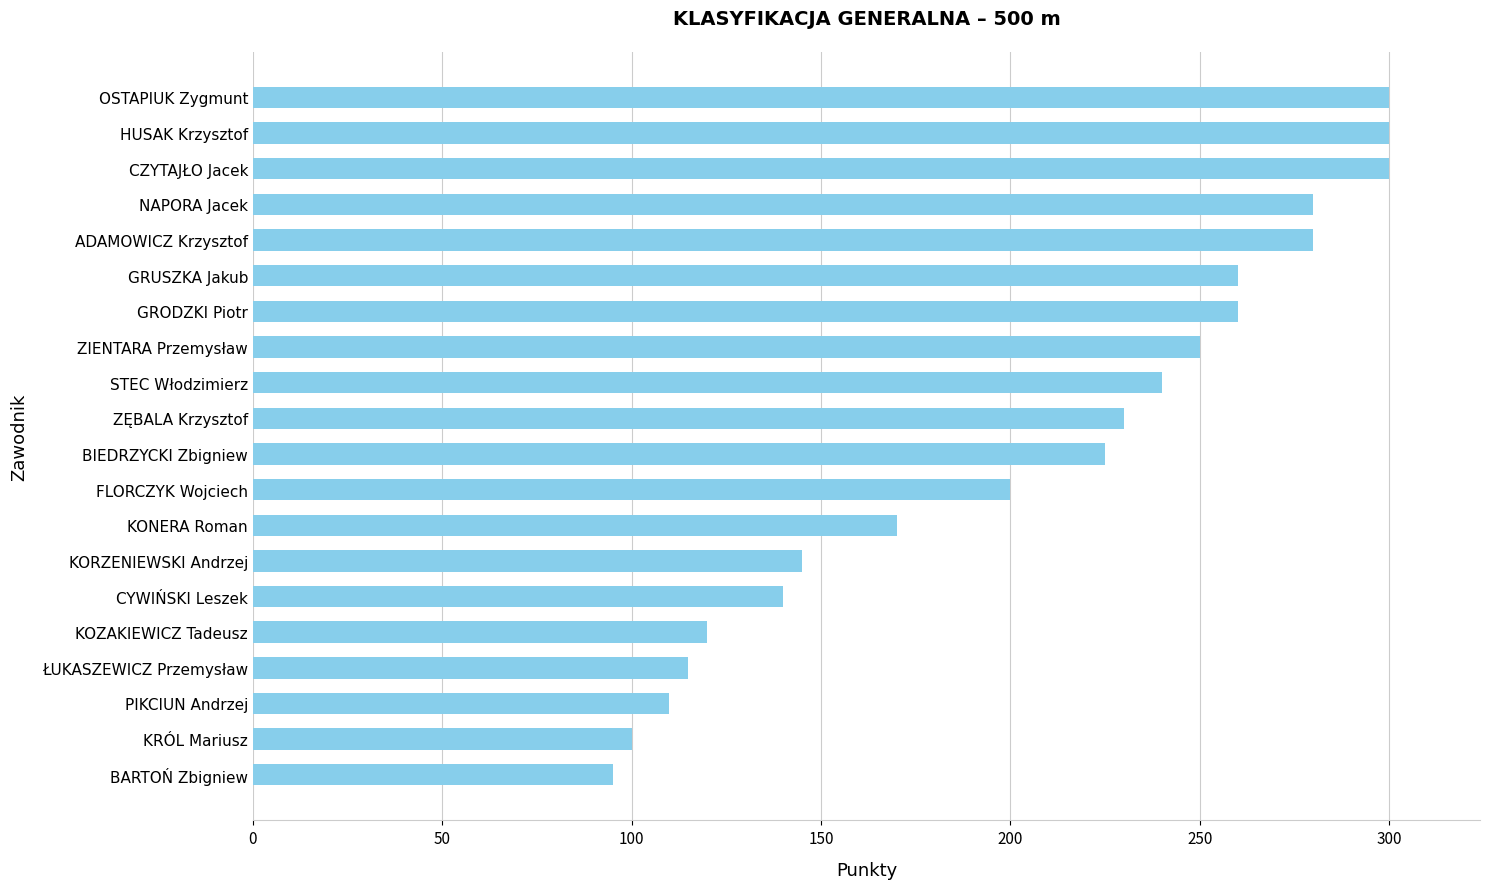

How many bars are there in total?

20